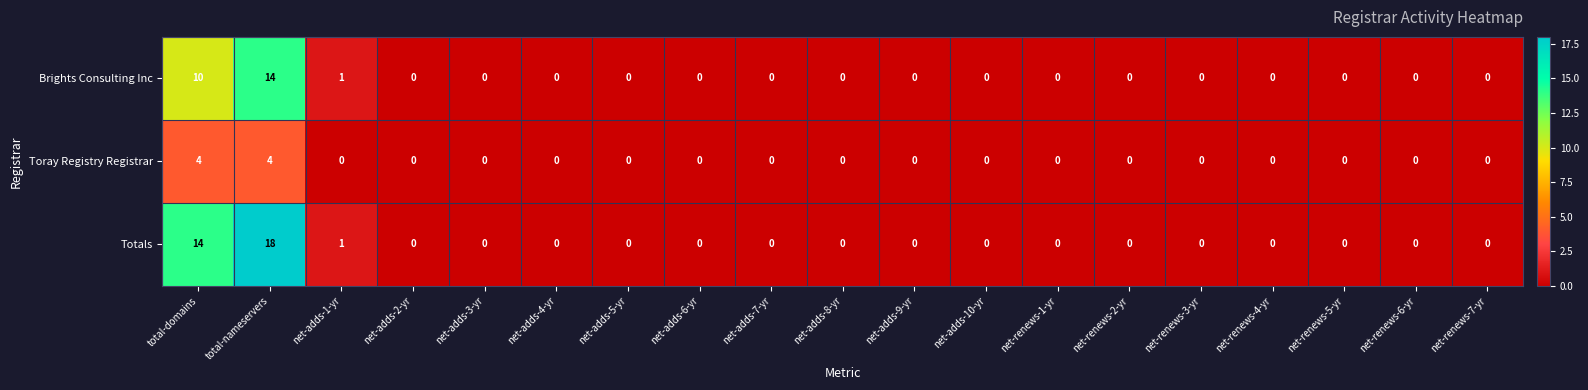

What is the total value across all series at total-domains?

28